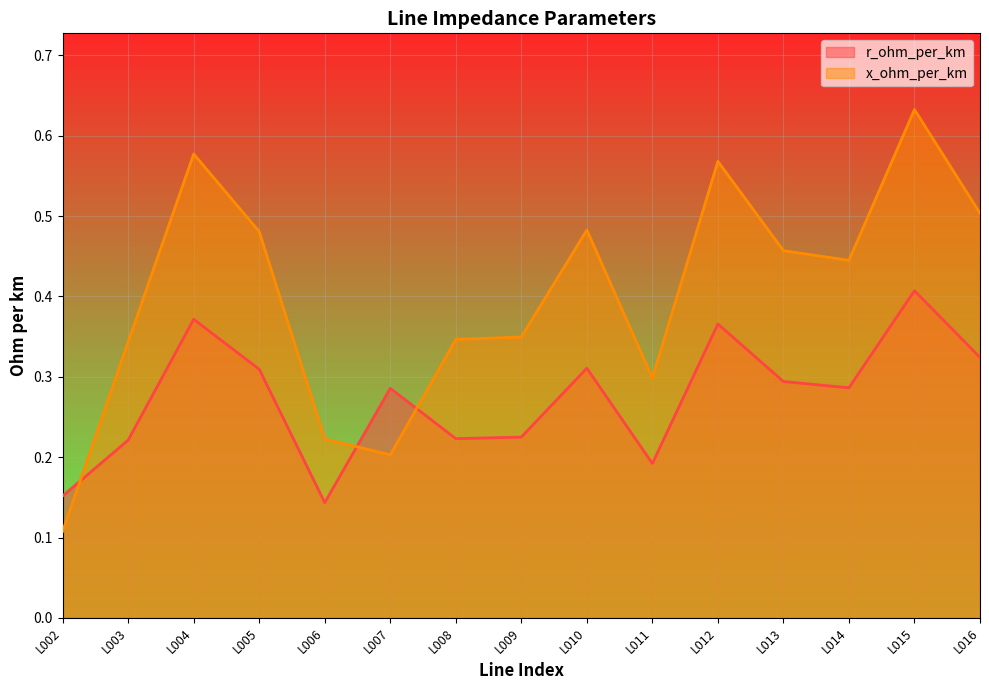

Rank the series at L008 from highest to lowest value.

x_ohm_per_km, r_ohm_per_km